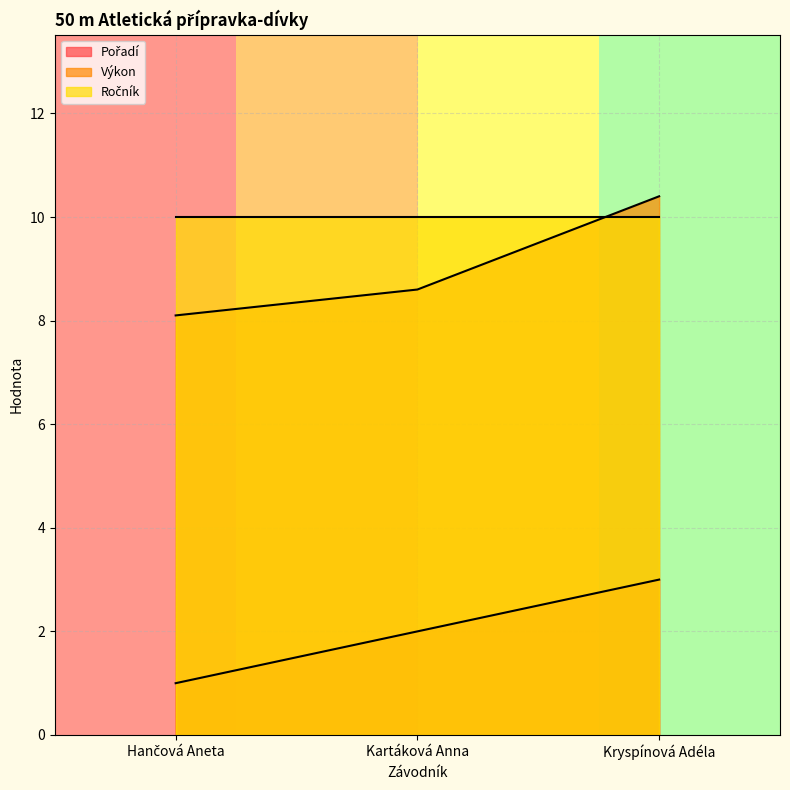

What is the spread (max minus min) of values at Kartáková Anna?

8.0